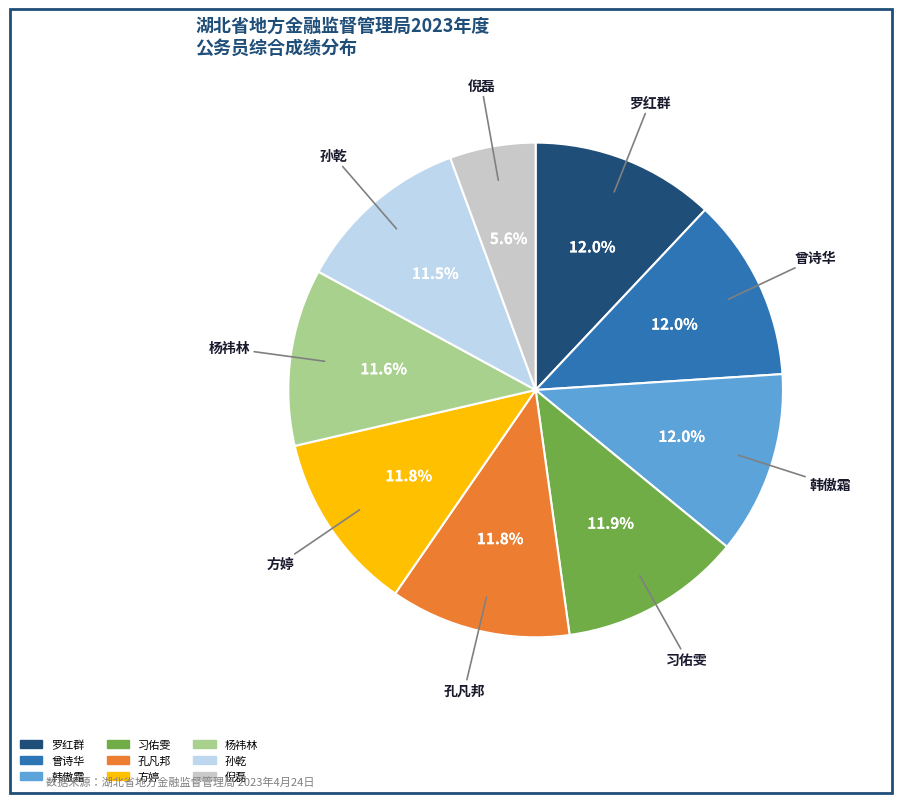

Count the number of slices in the pie.

9